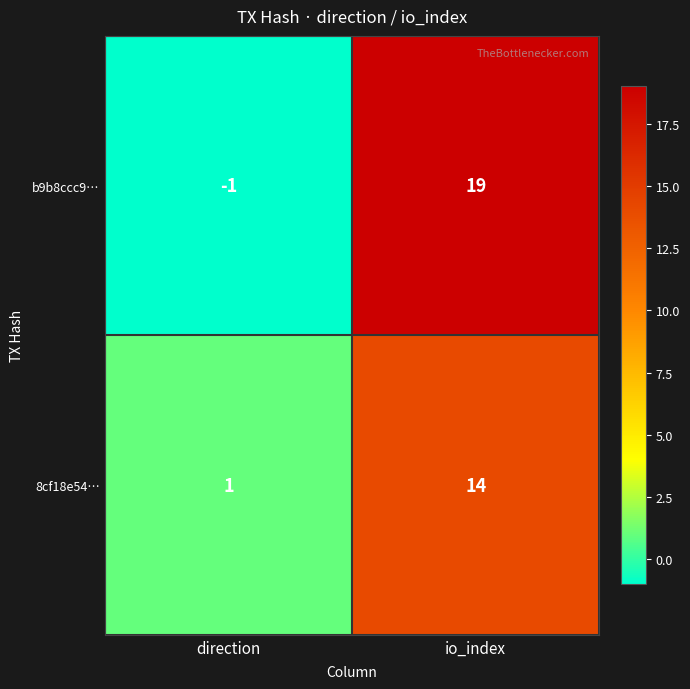

List the series in order of their peak value, highest first.

b9b8ccc9…, 8cf18e54…